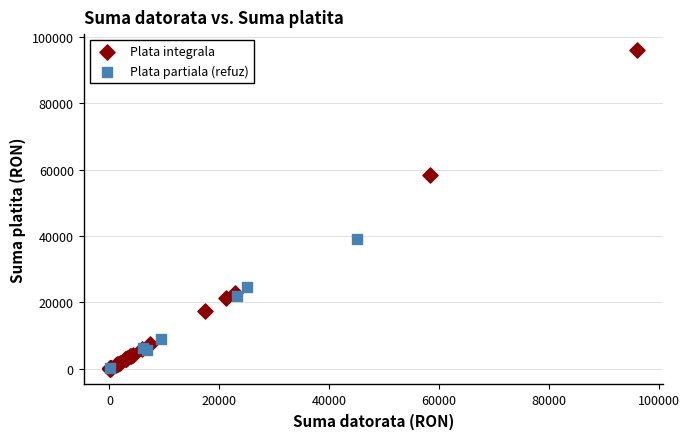

Which series has the largest Y range (max minus min)?

Plata integrala